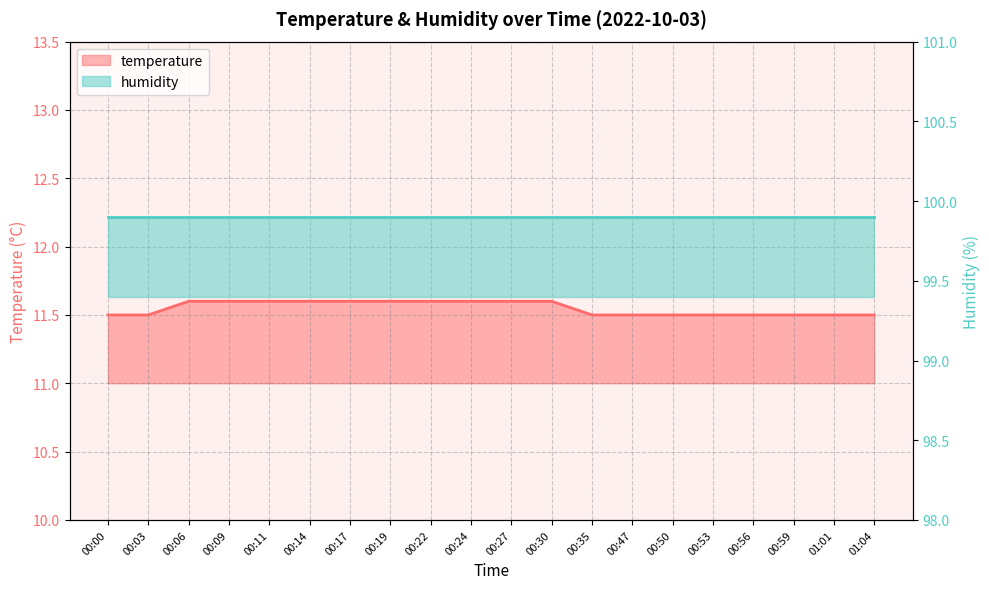

What is the change in value from 00:06 to 00:47?

-0.1